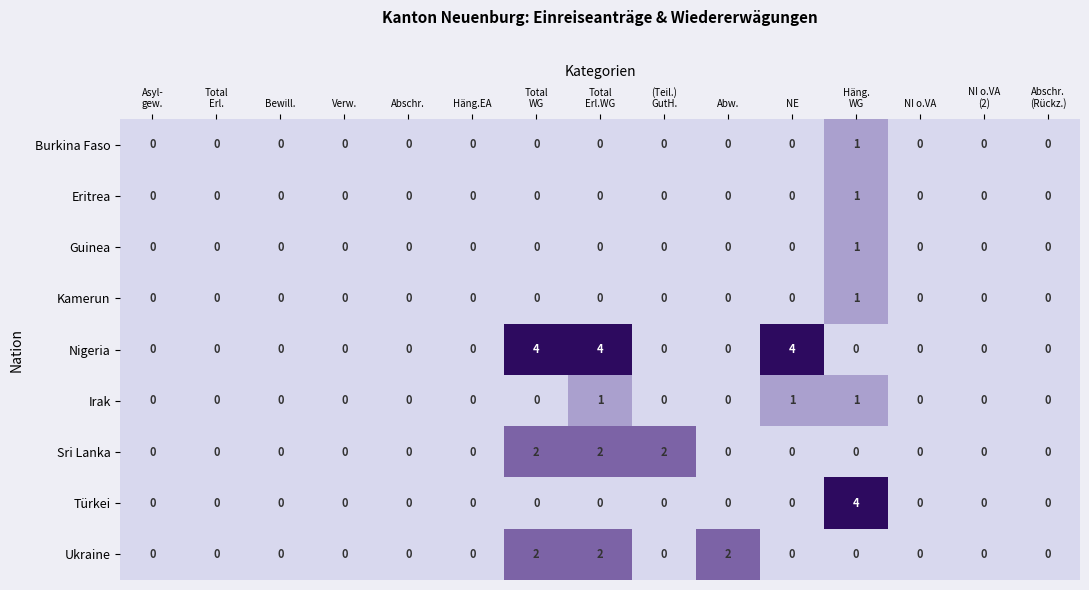

Is it true that Ukraine equals 1 at Häng.EA?

False